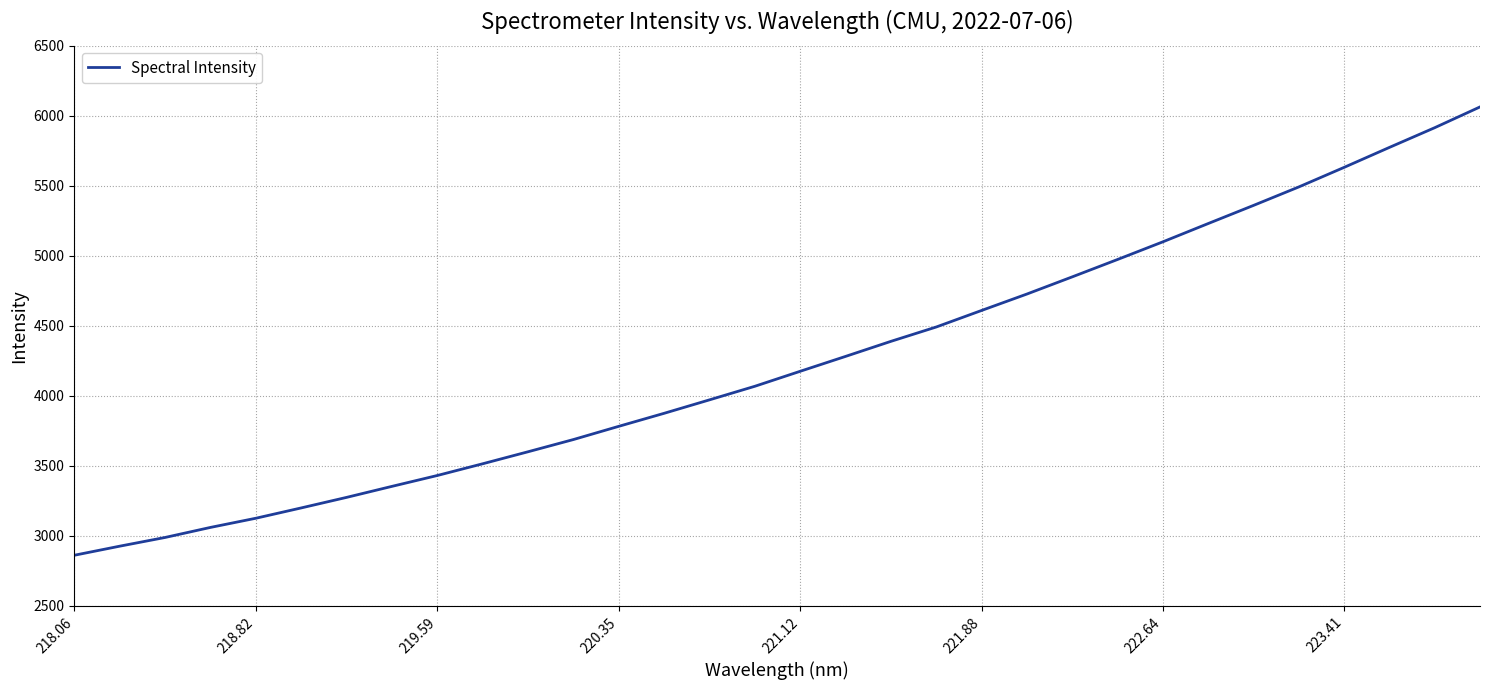

What is the difference between the maximum and minimum values?

3201.1